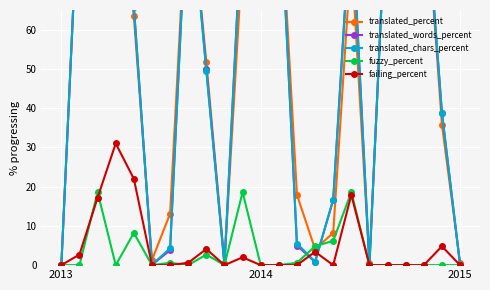

What is the average value of the failing_percent series?

4.6